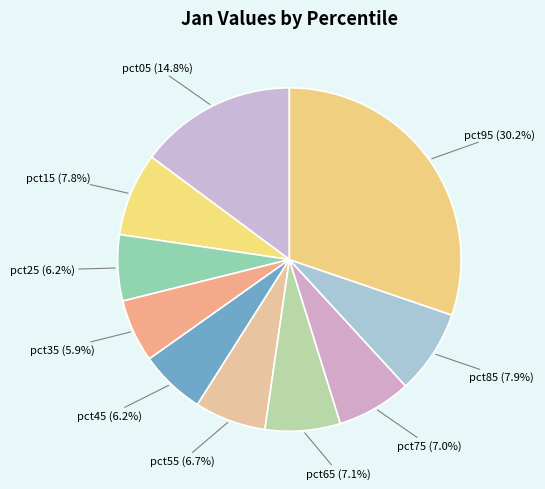

The pct45 slice represents 15% of the pie. True or false?

False